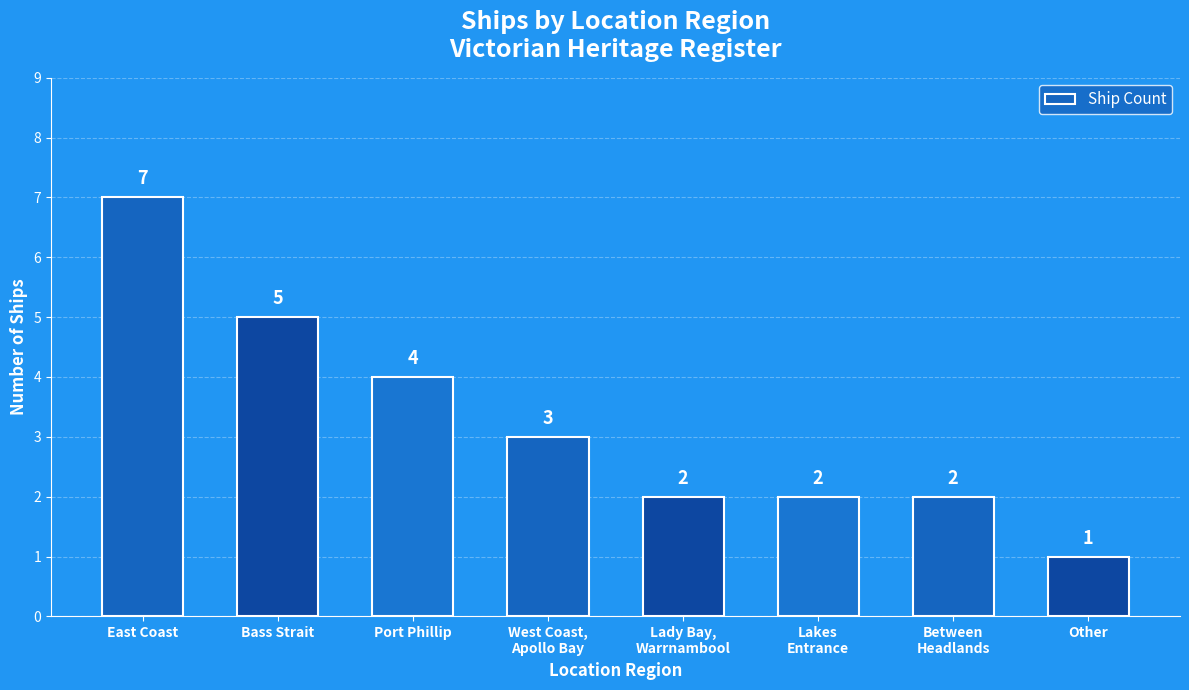

Reading right to left, transcribe all the data shown in this chart.

1	2	2	2	3	4	5	7